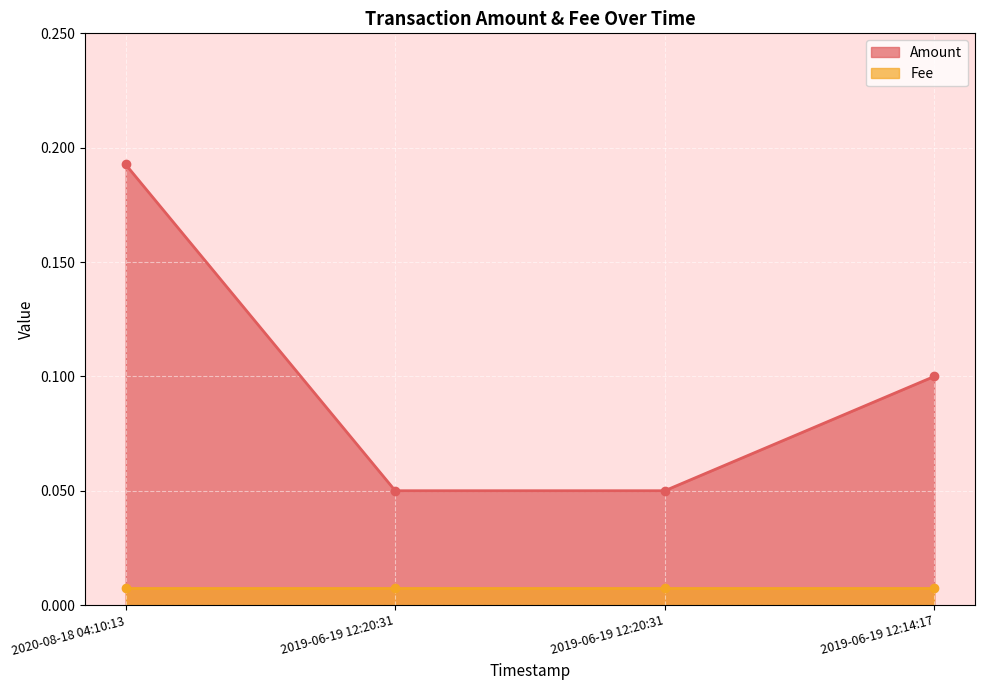

Is it true that the value at 2019-06-19 12:20:31 is 0.1?

True